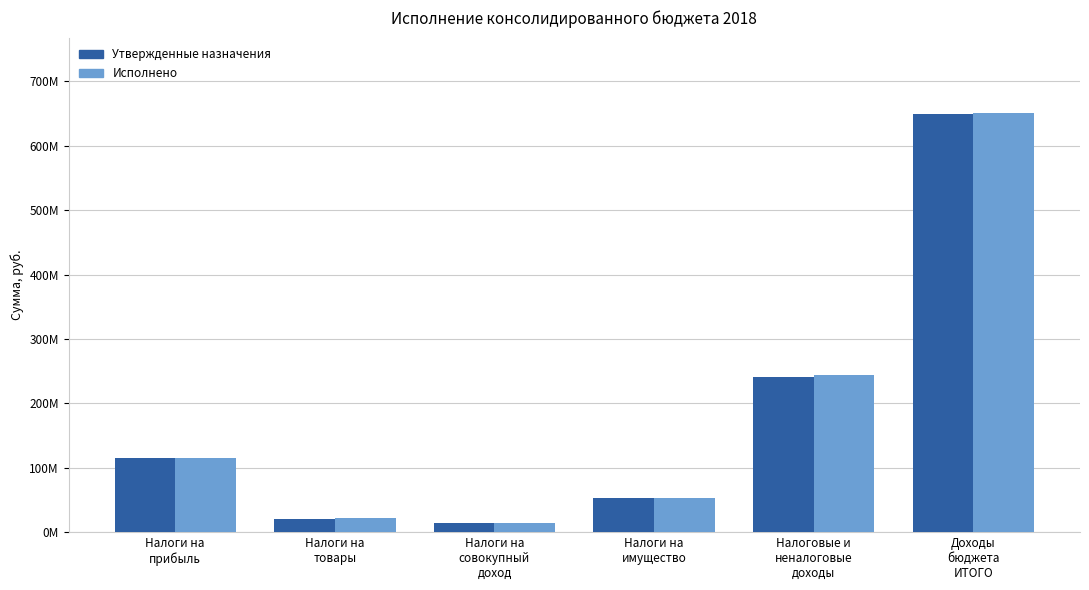

Rank the categories by Утвержденные назначения value from lowest to highest.

Налоги на
совокупный
доход, Налоги на
товары, Налоги на
имущество, Налоги на
прибыль, Налоговые и
неналоговые
доходы, Доходы
бюджета
ИТОГО